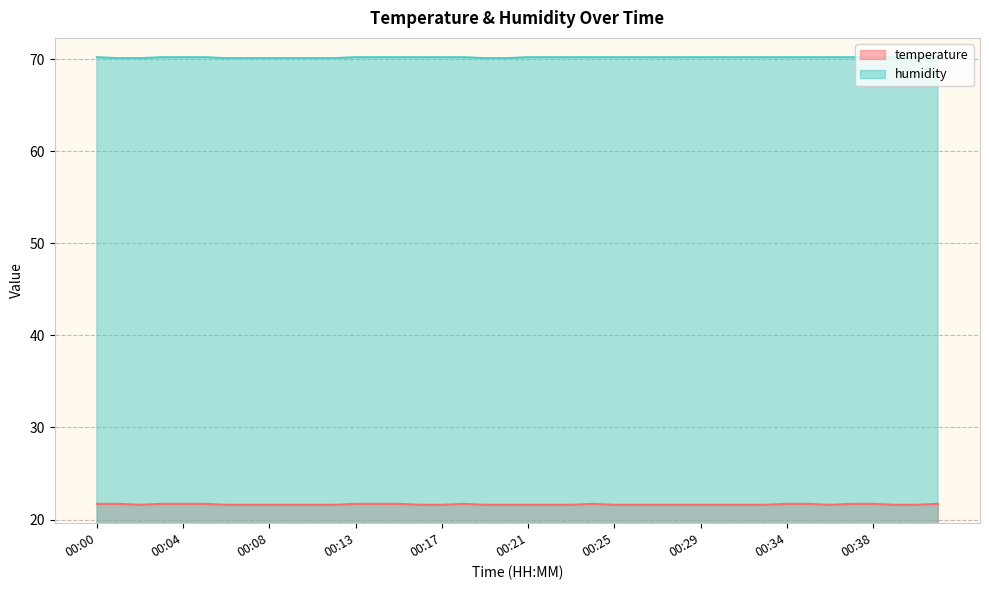

How many lines are shown in the chart?

2